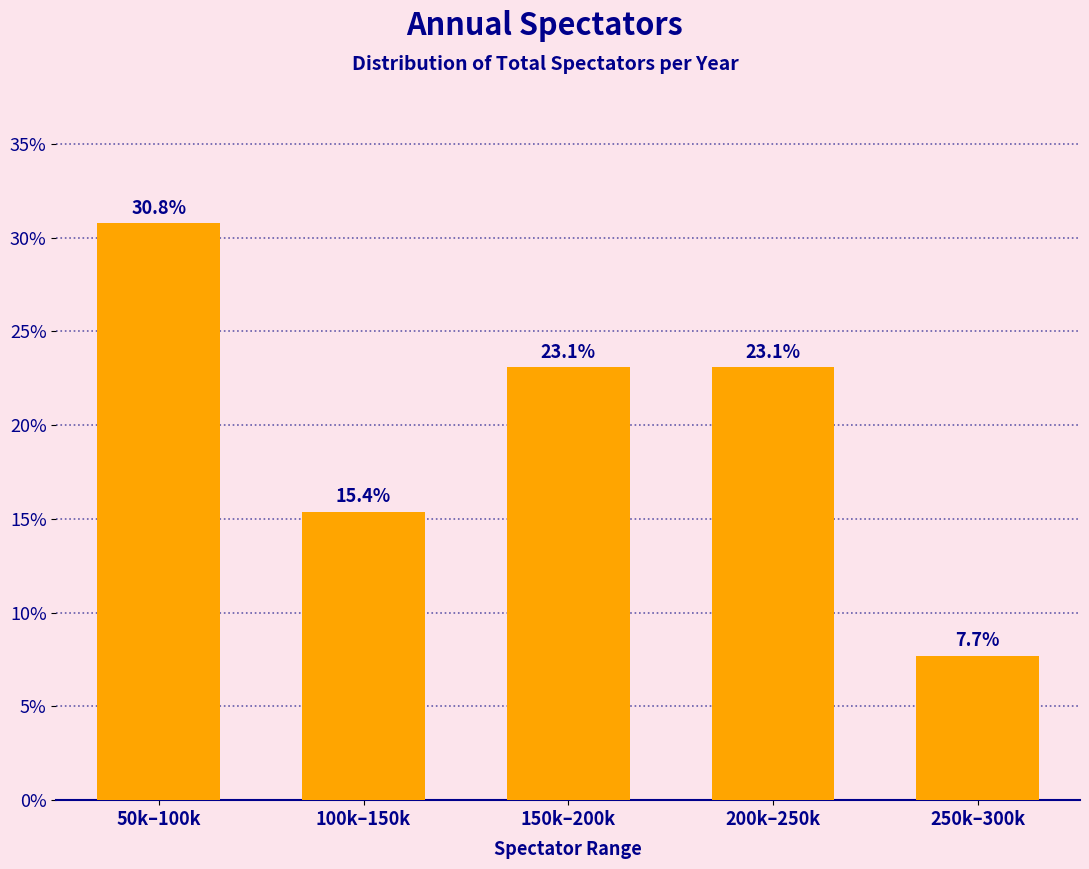

Reading left to right, list all the values displayed in this chart.

50k–100k=30.8	100k–150k=15.4	150k–200k=23.1	200k–250k=23.1	250k–300k=7.7